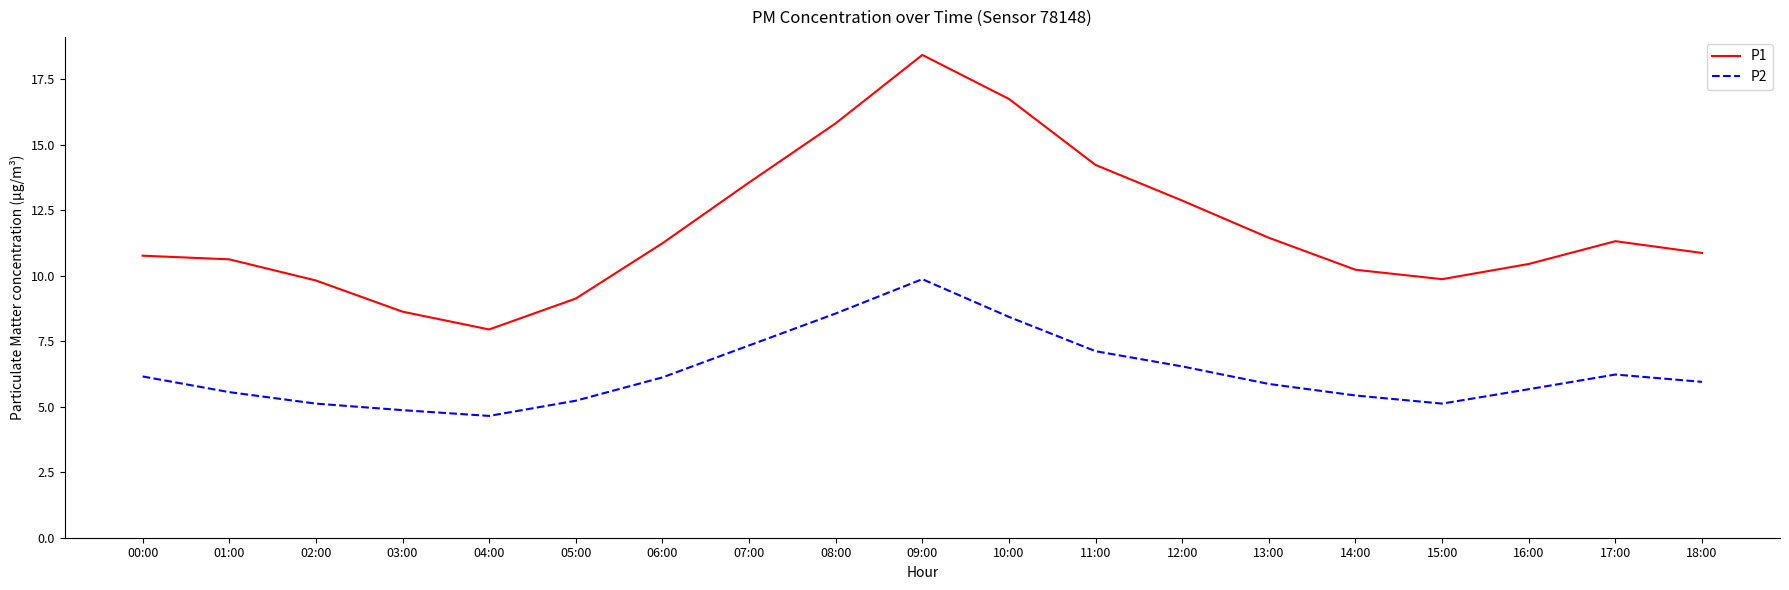

Rank the series by their maximum value, from highest to lowest.

P1, P2